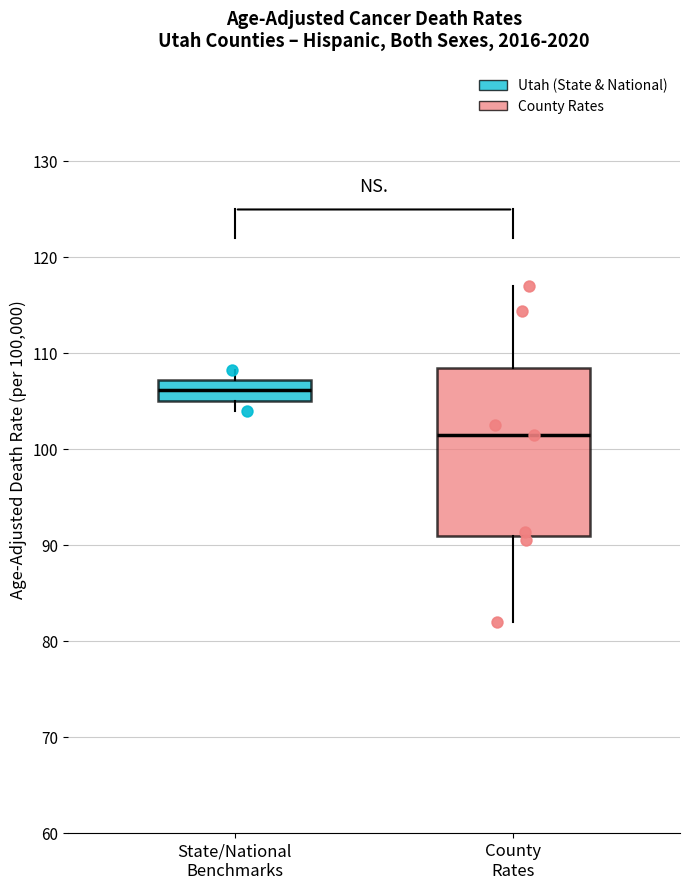

Reading left to right, read every box against the y-axis: the position of its median line, the range the box covers, and the ends of its whiskers. The values are not printed on the chart, so give them approximately, as read against the axis.

State/National Benchmarks: median 106, box 105 to 107, whiskers 104 to 108
County Rates: median 101, box 91 to 108, whiskers 82 to 117